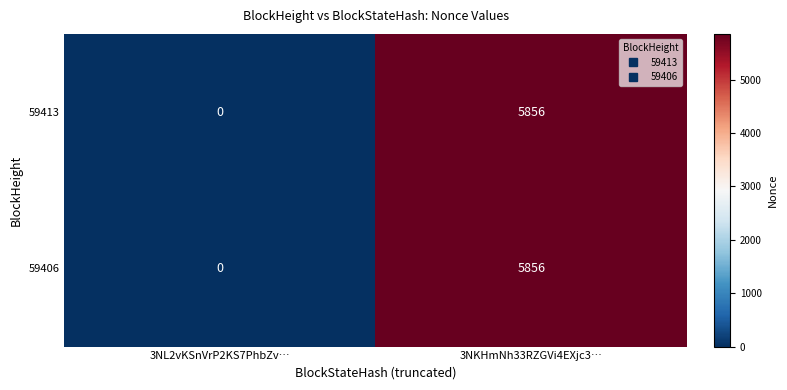

List the labels in order of 59413 value, smallest first.

3NL2vKSnVrP2KS7PhbZv…, 3NKHmNh33RZGVi4EXjc3…